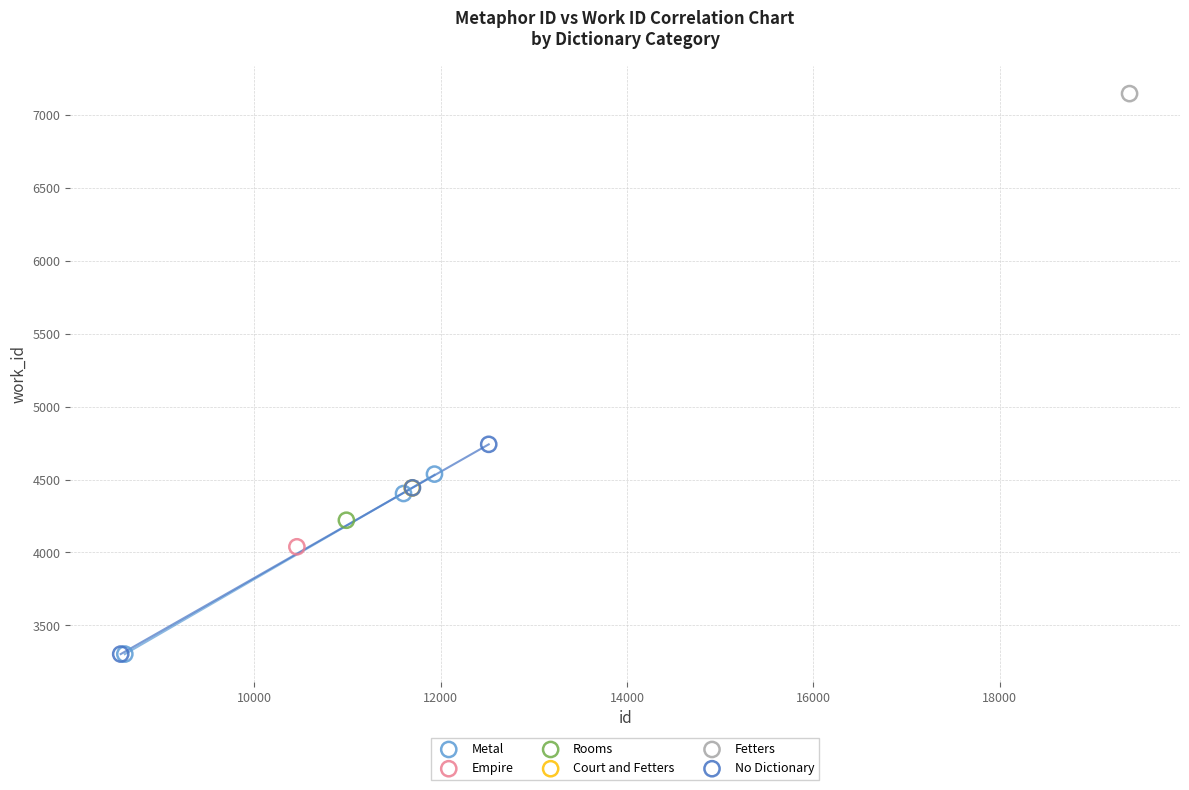

What are all the series names shown in the legend?

Metal, Empire, Rooms, Court and Fetters, Fetters, No Dictionary